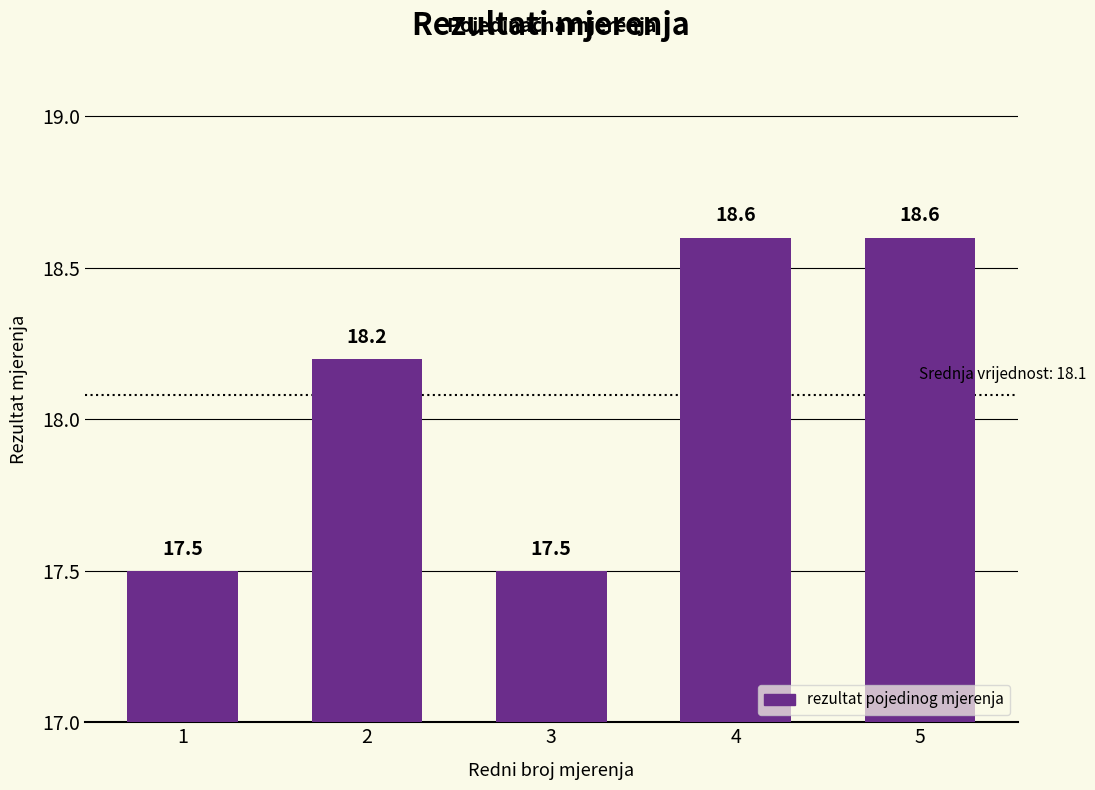

Reading left to right, transcribe all the data shown in this chart.

1=17.5	2=18.2	3=17.5	4=18.6	5=18.6